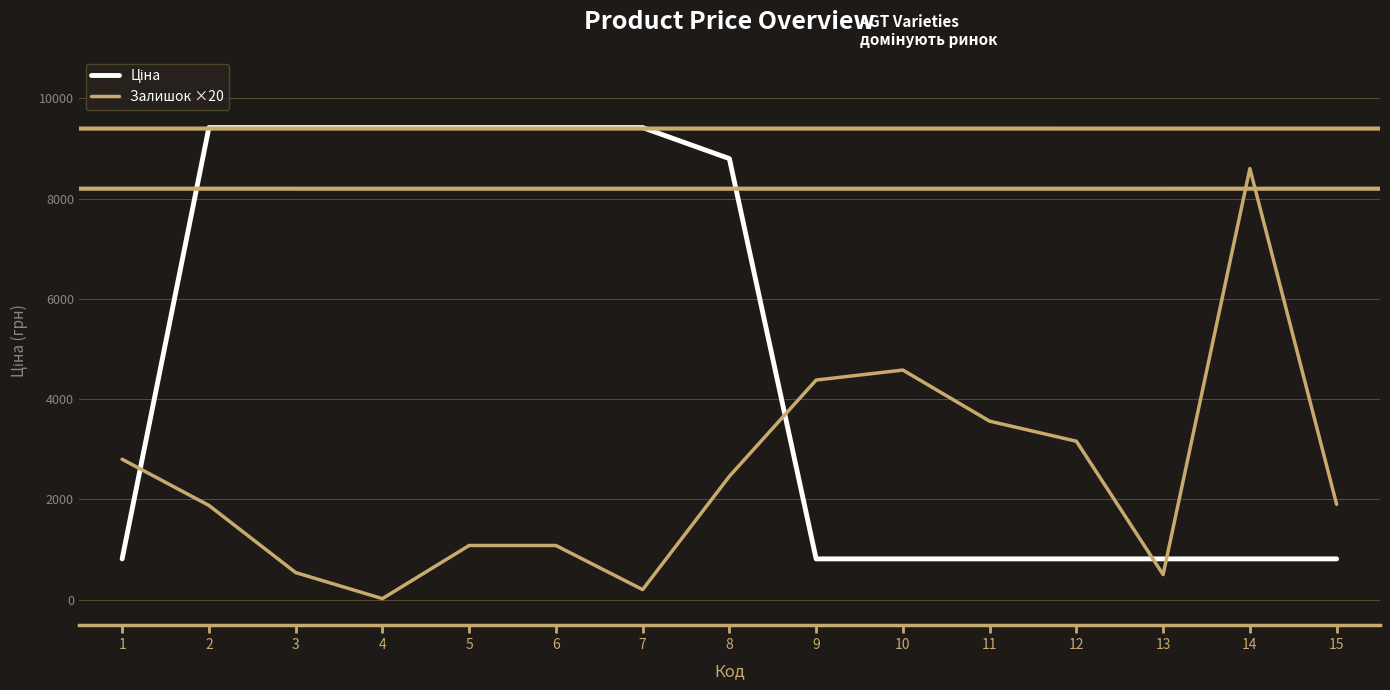

What is the total value across all series at 5?

10496.9